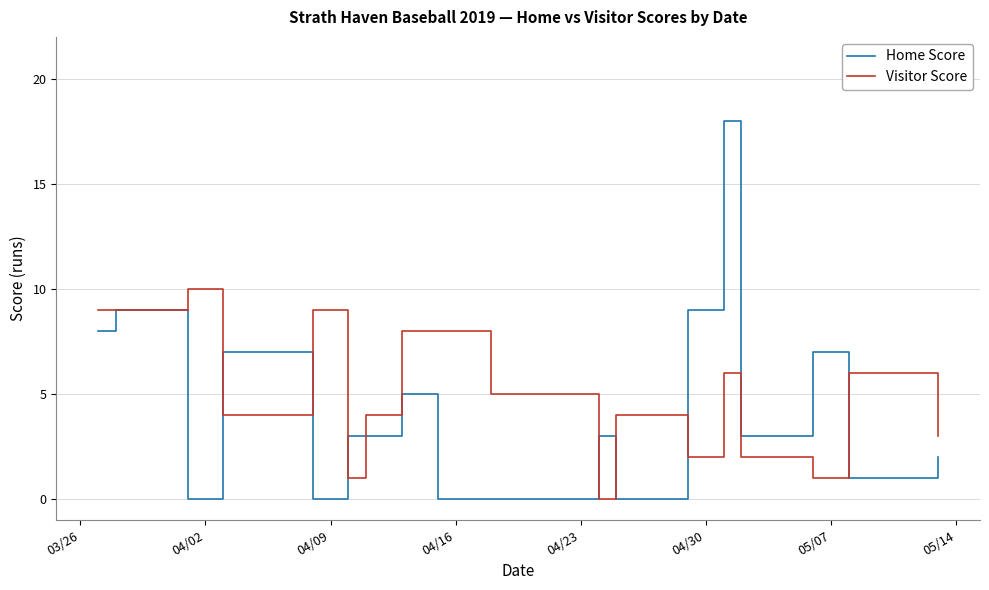

List the series in order of their peak value, highest first.

Home Score, Visitor Score